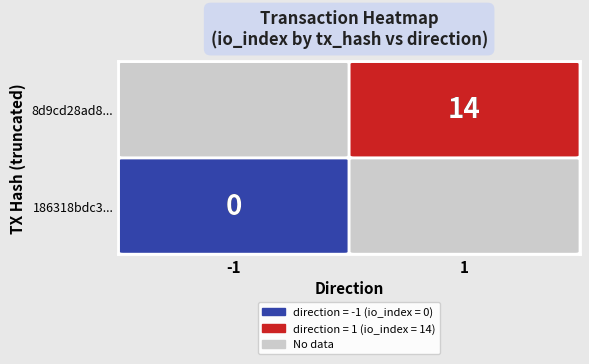

Which category has the lowest value across all series?

-1